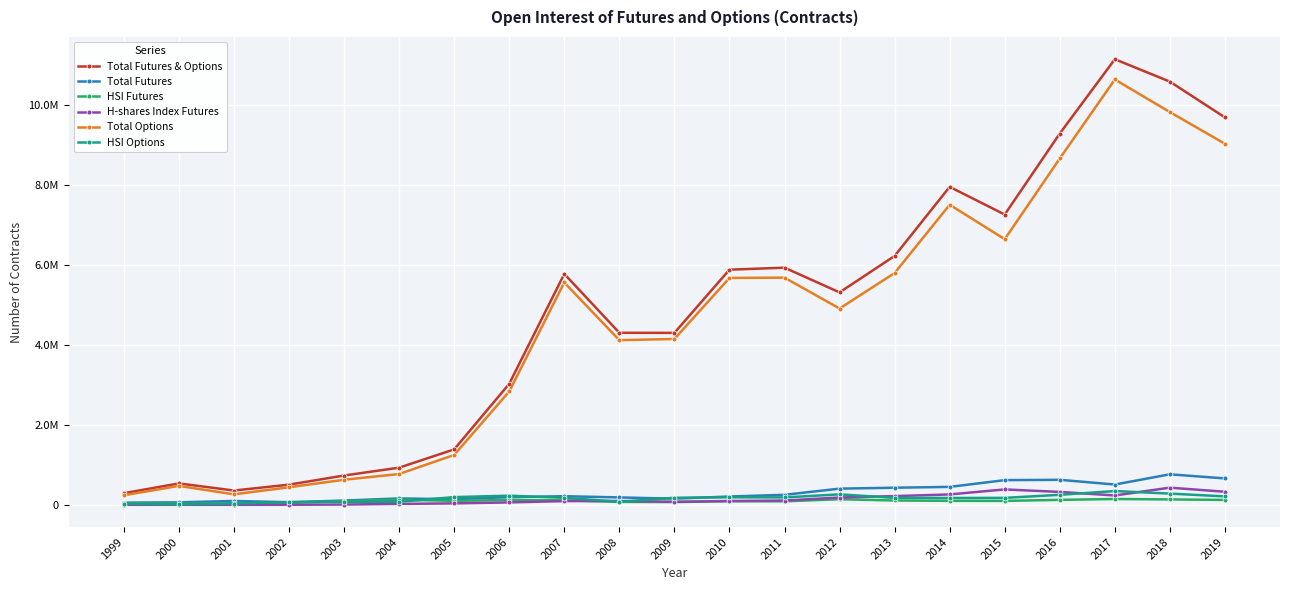

At which label does Total Futures first exceed 207050?

2007